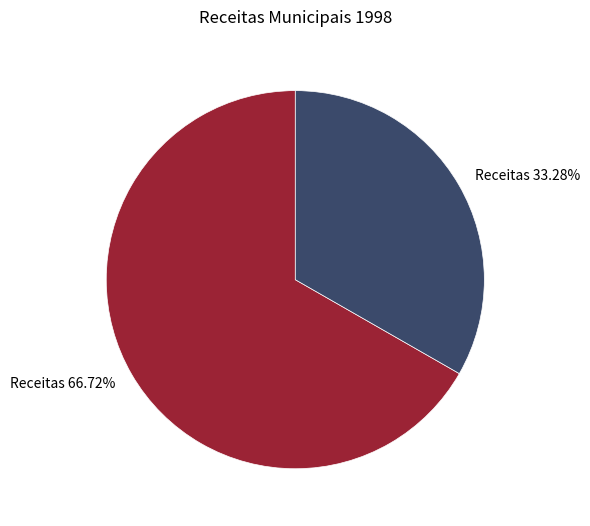

Is there any slice that represents more than half of the pie?

Yes